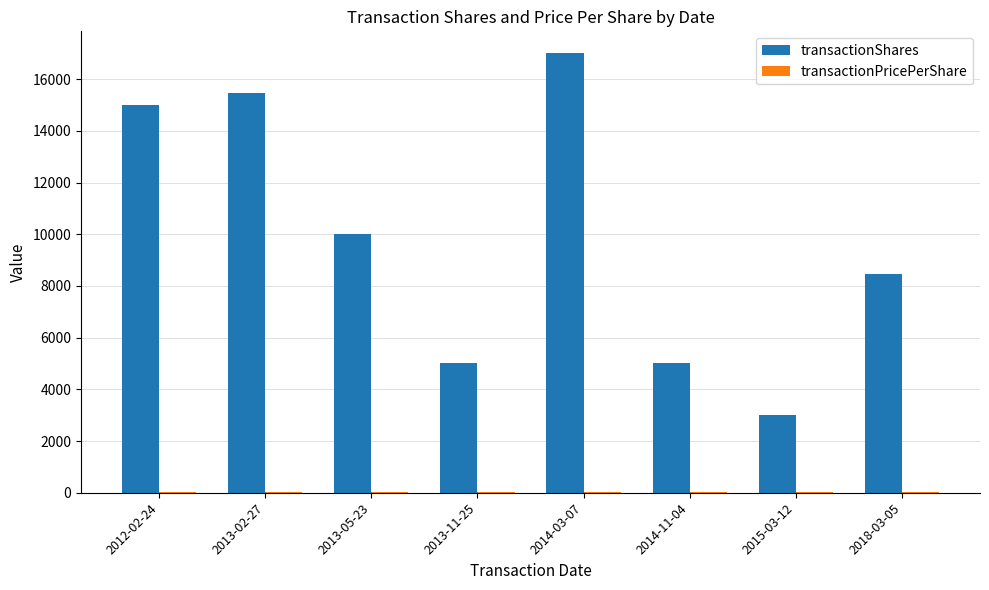

Where is transactionShares nearest to the value 10000?

2013-05-23